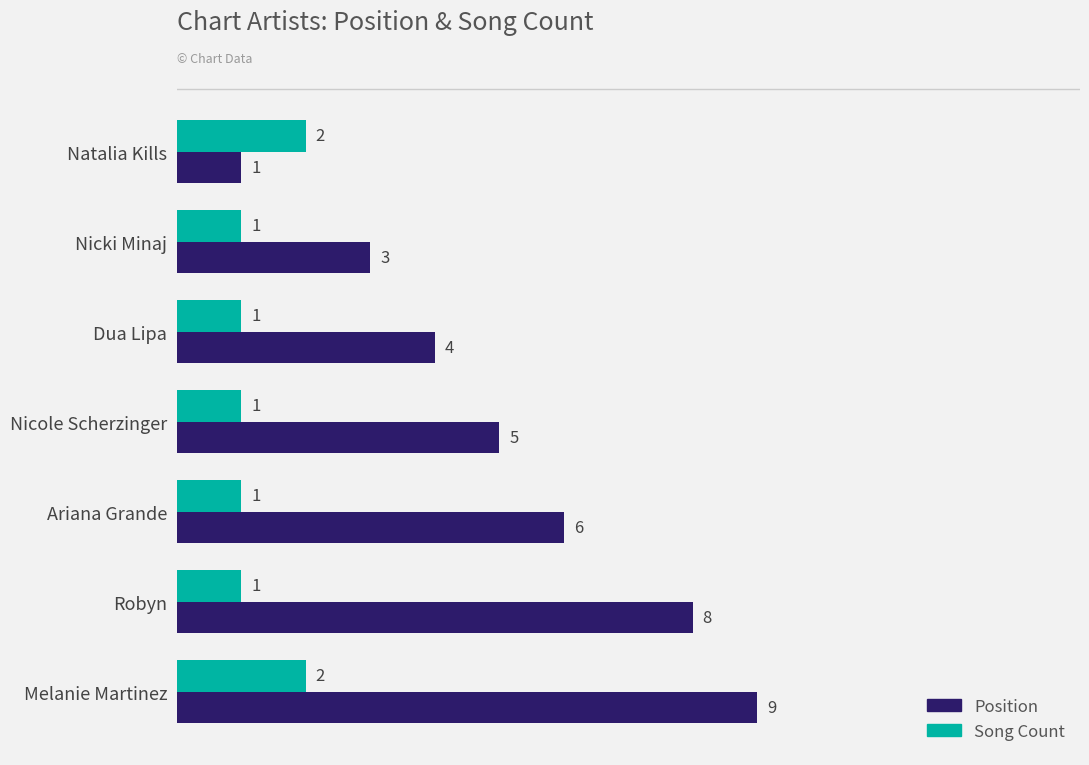

Rank the series by their average value, from lowest to highest.

Song Count, Position